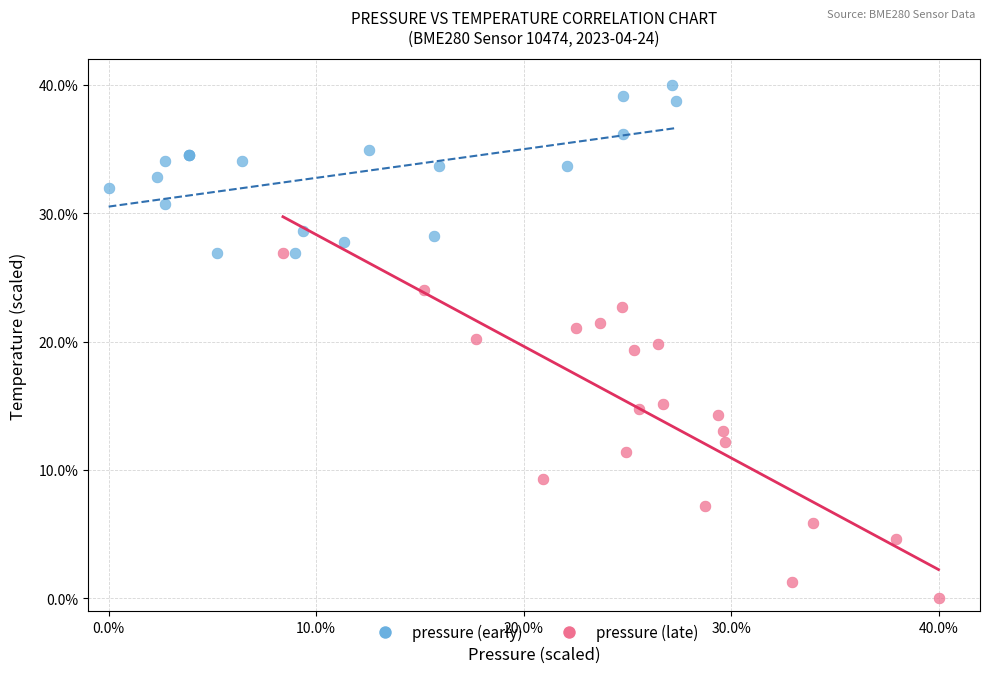

What are all the series names shown in the legend?

pressure (early), pressure (late)